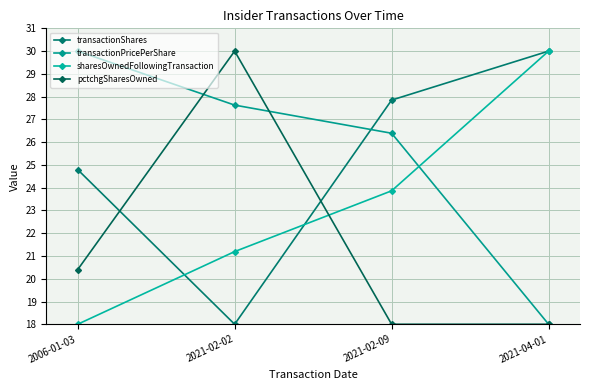

What are all the series names shown in the legend?

transactionShares, transactionPricePerShare, sharesOwnedFollowingTransaction, pctchgSharesOwned